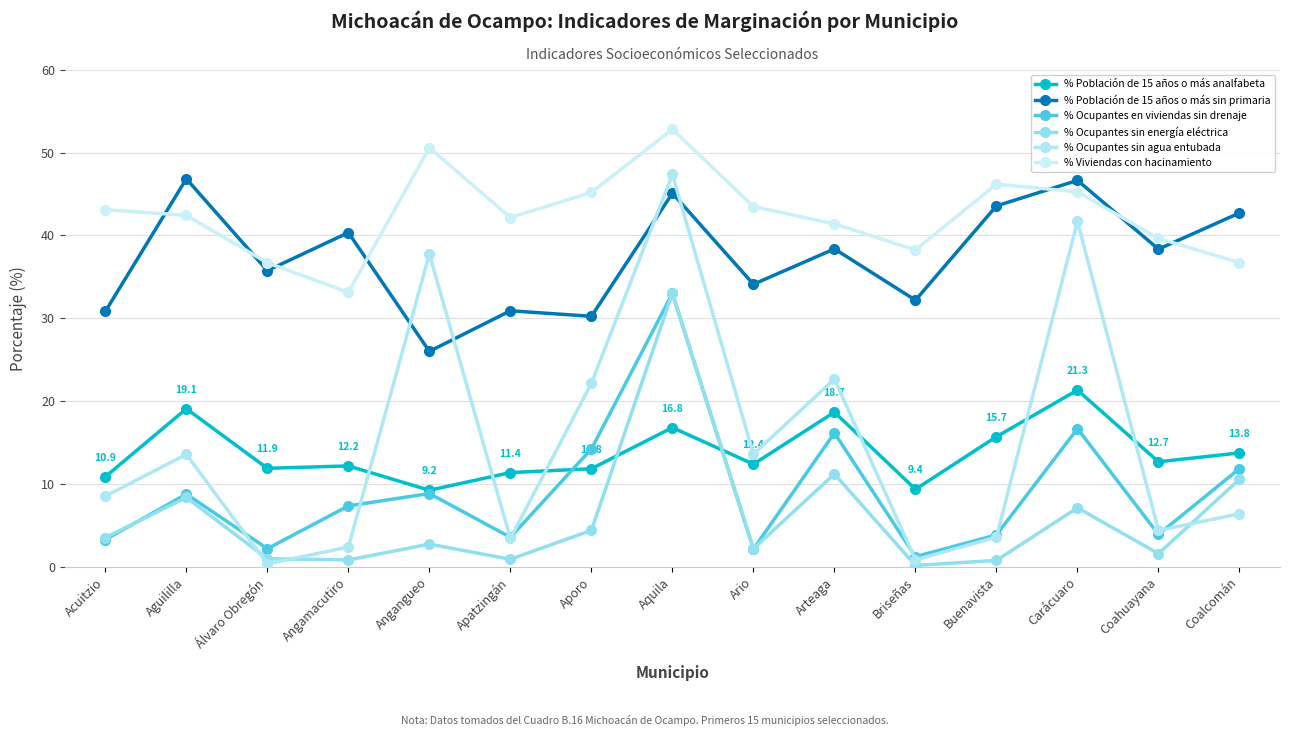

How many interior local peaks does the % Ocupantes sin agua entubada series have?

5